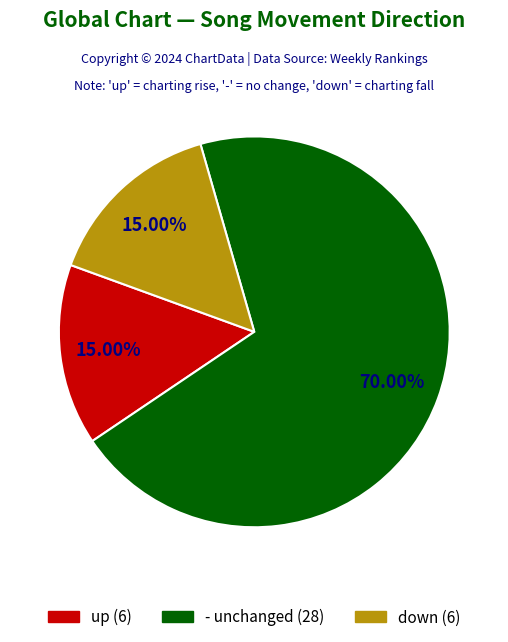

How many segments does this pie chart have?

3